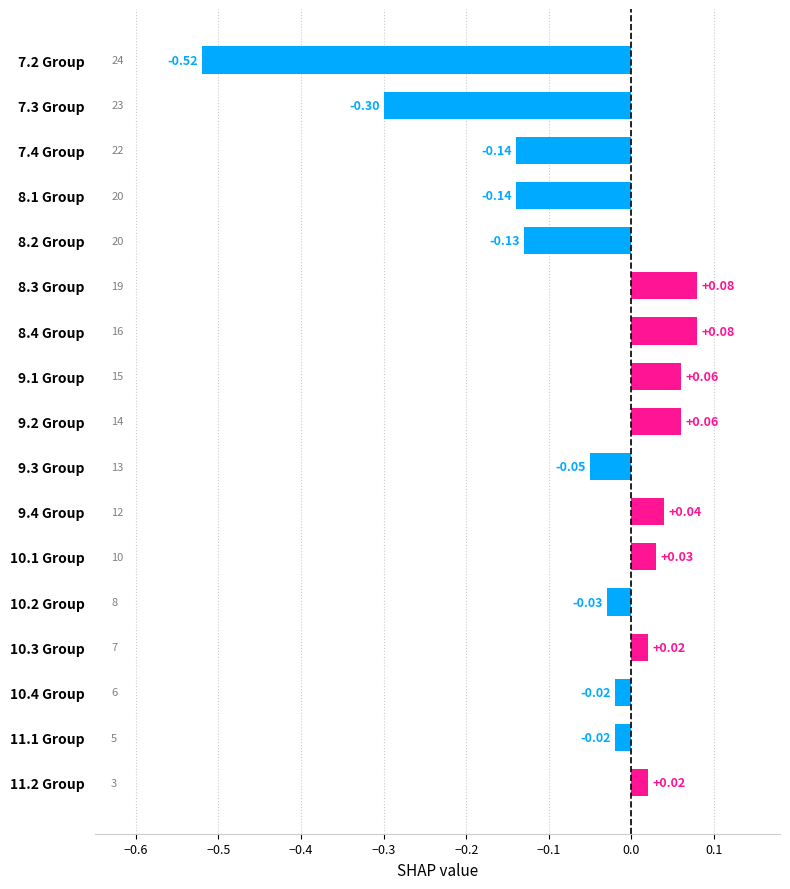

Which has a higher value, 10.3 Group or 8.1 Group?

10.3 Group